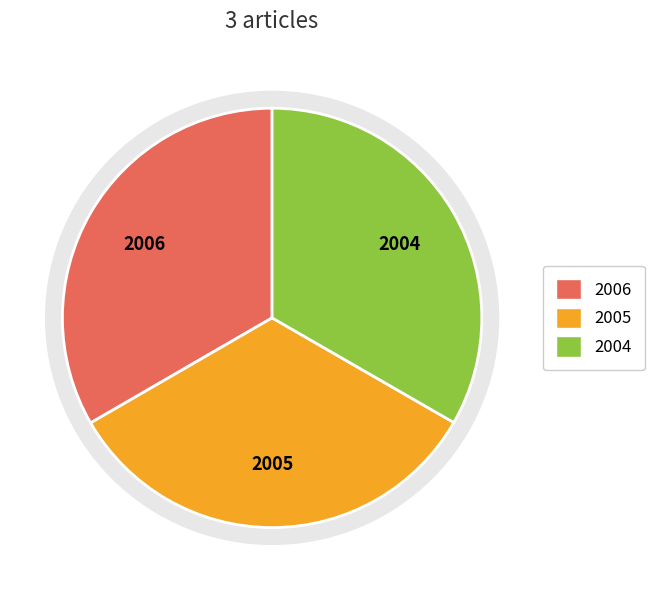

To the nearest percent, what is the combined percentage of OPUS4-13248 and OPUS4-14968?

67%